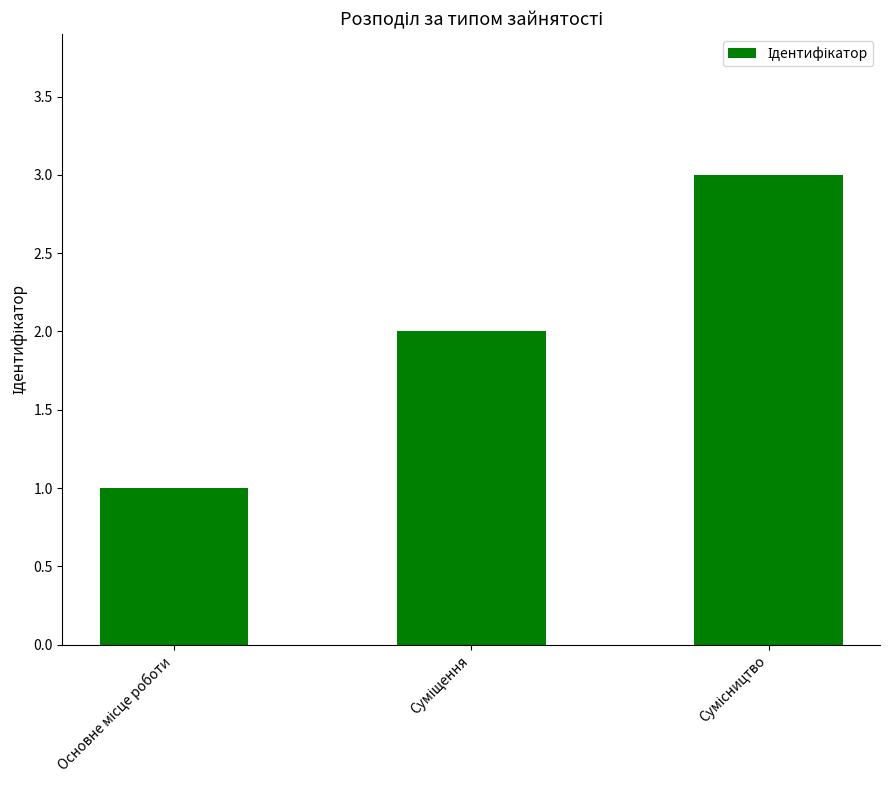

What is the sum of all values?

6